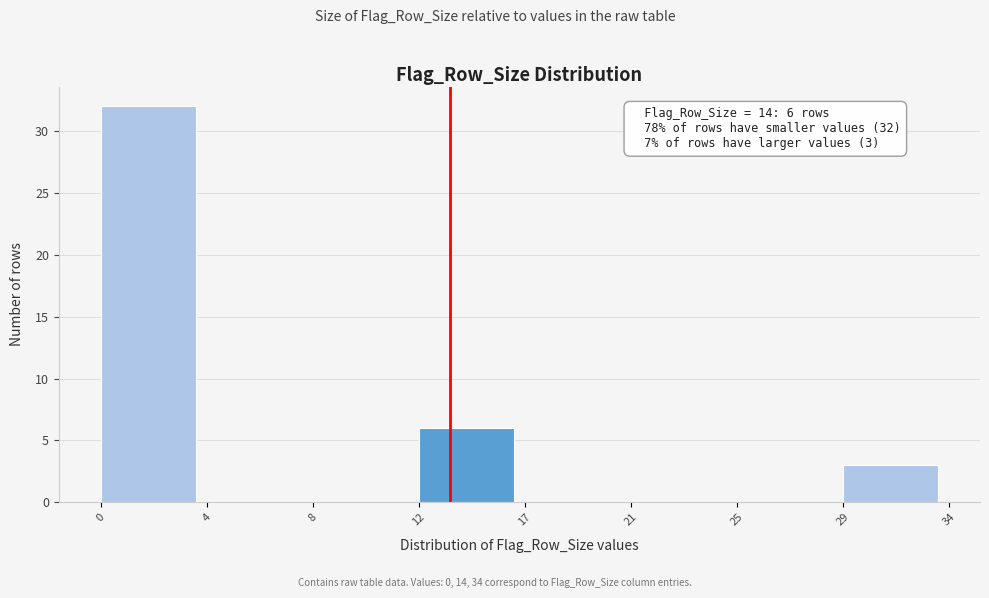

Reading left to right, transcribe all the data shown in this chart.

0=32	4=0	8=0	12=6	17=0	21=0	25=0	29=3